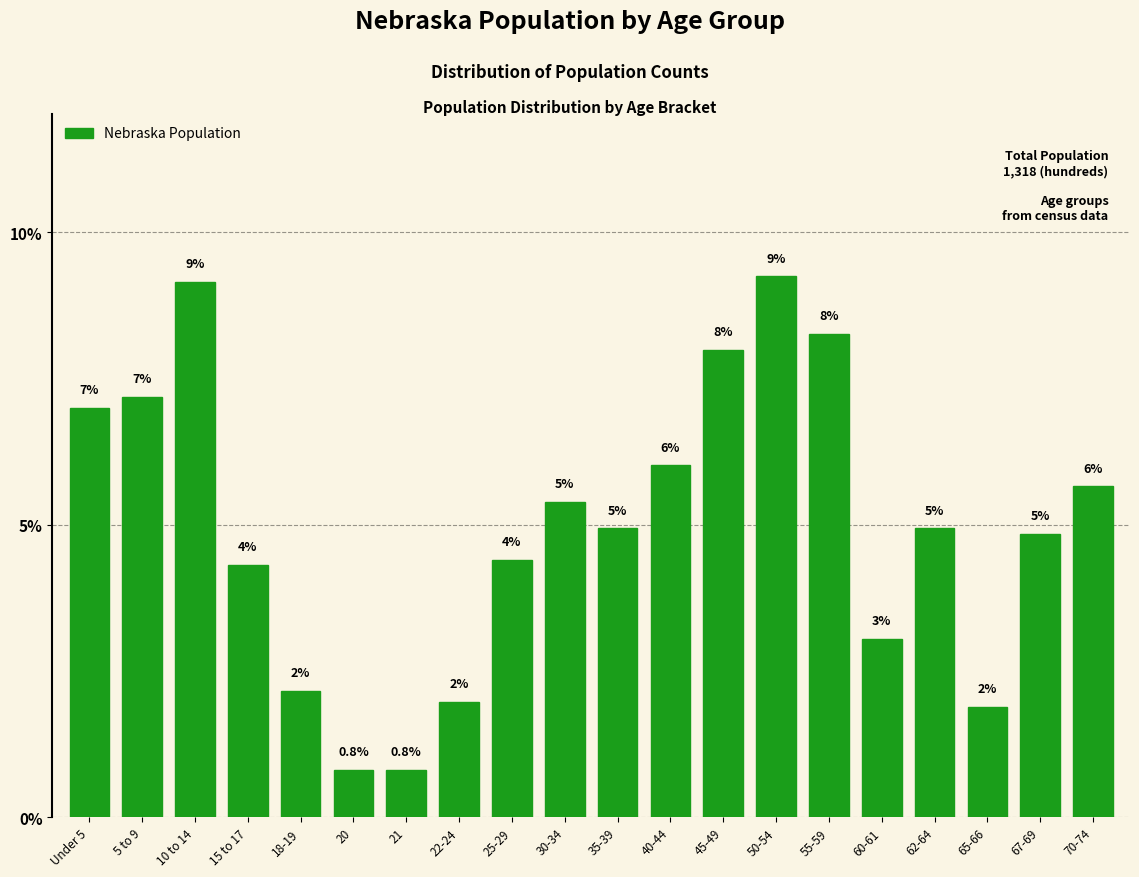

True or false: the data shows 13.4 at 55-59.

False